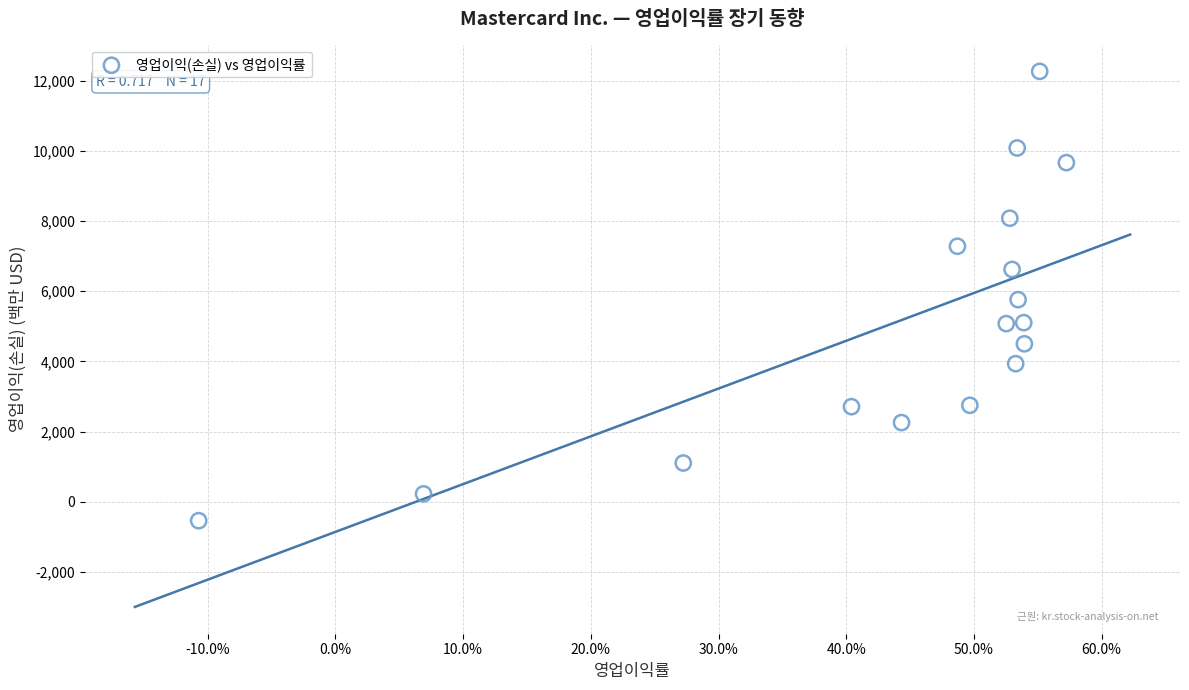

What is the range of Y values (max minus min)?

12799